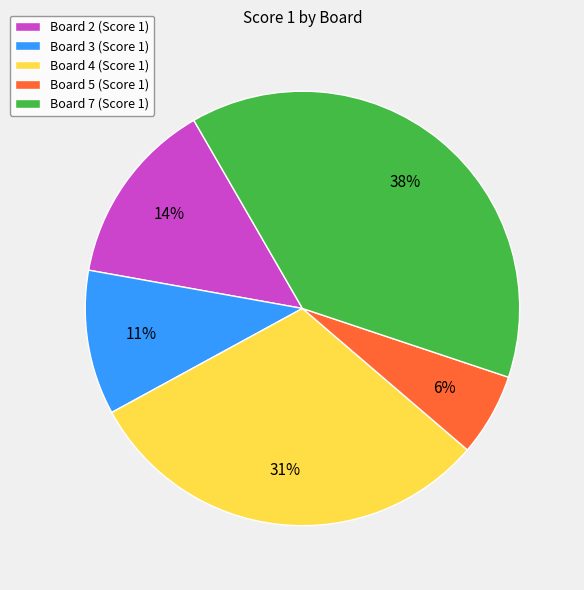

To the nearest percent, what is the average slice percentage?

20%